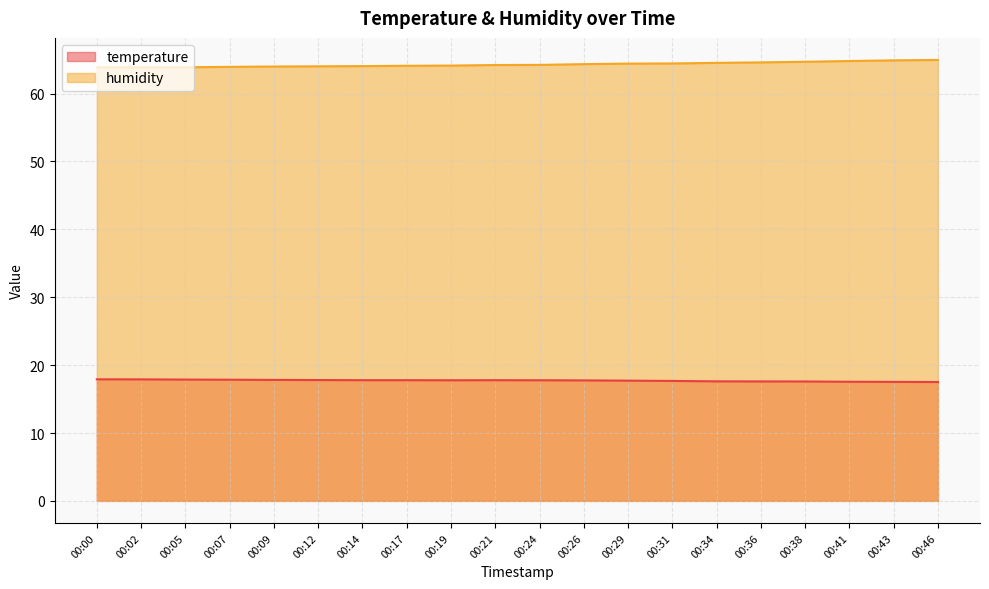

What is the total value across all series at 00:14?

81.8